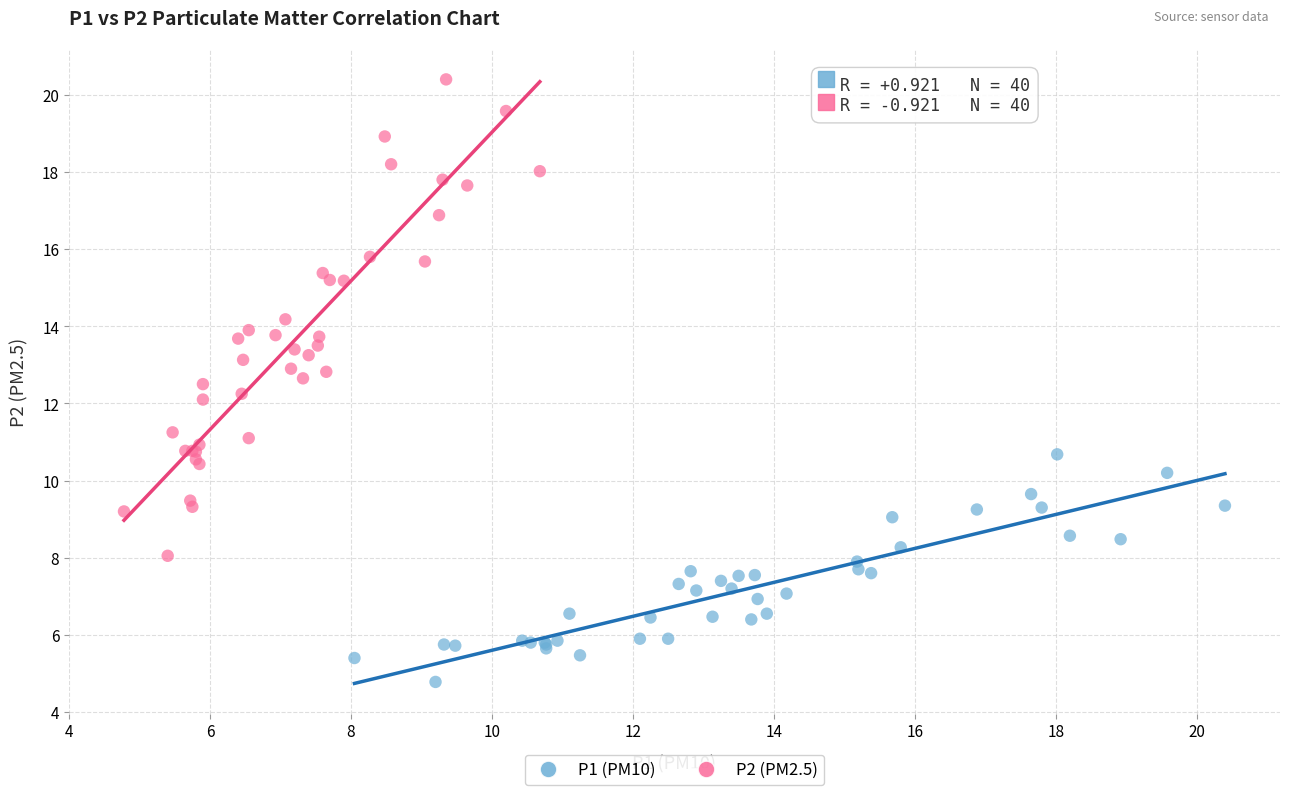

Which series contains the highest Y value?

P2 (PM2.5)